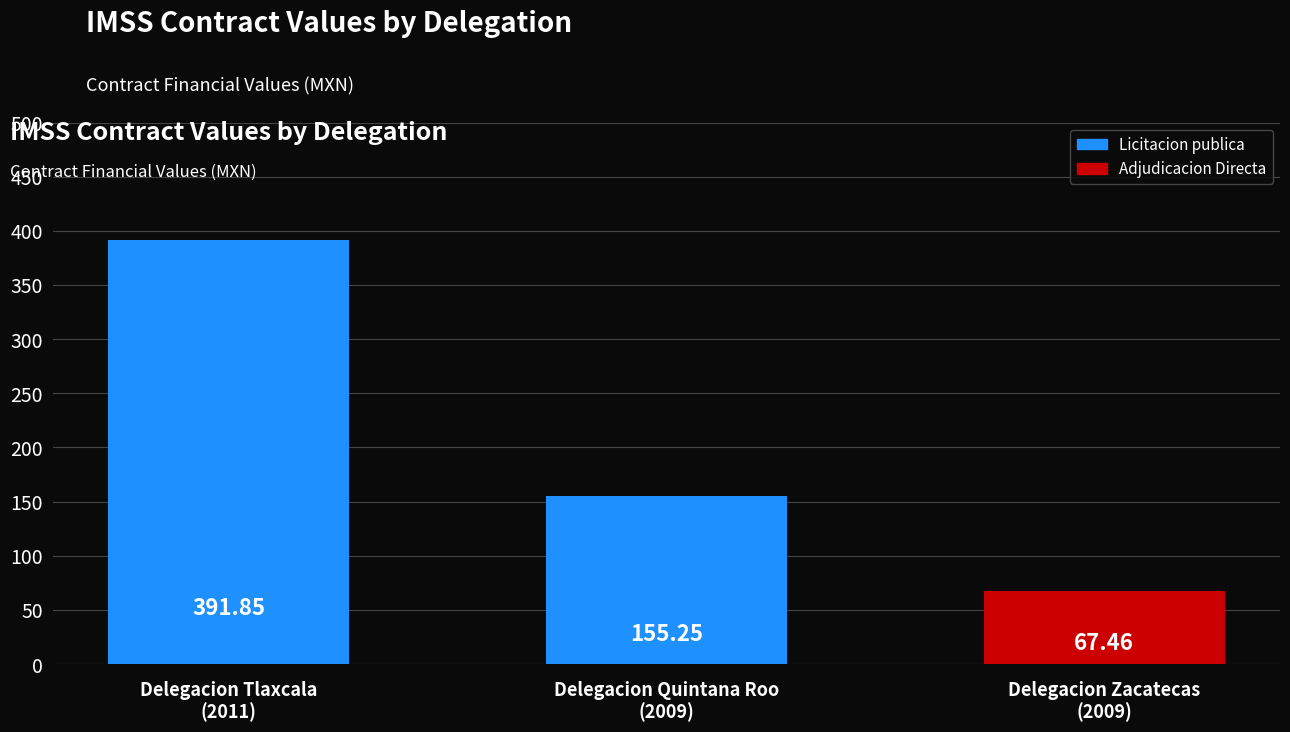

Which label corresponds to the largest value in the chart?

Delegacion Tlaxcala
(2011)